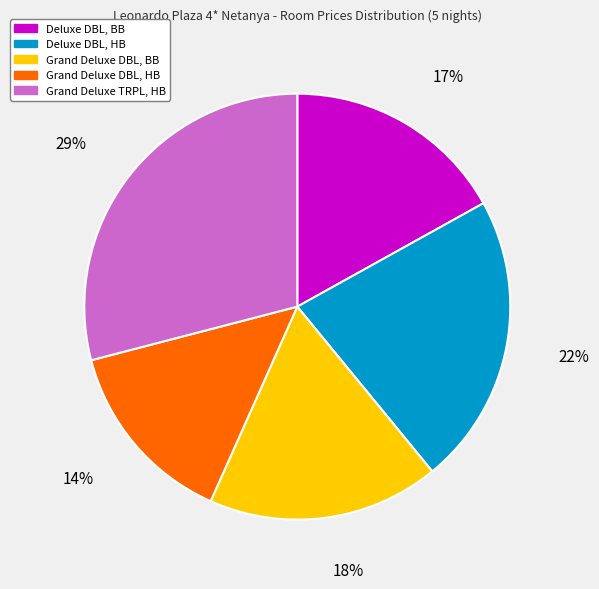

Is it true that Deluxe DBL, BB is 17% of the pie?

True